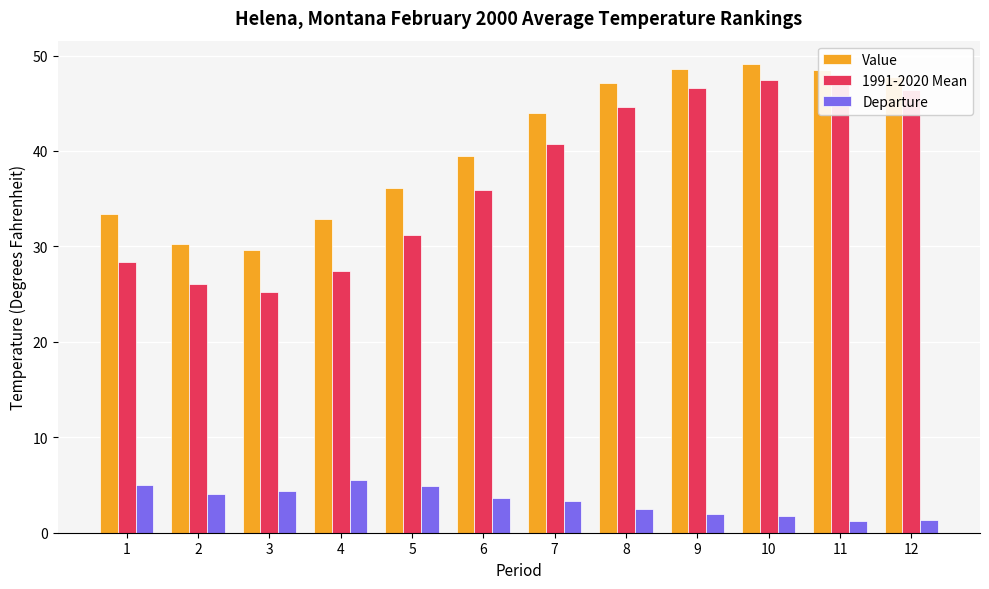

True or false: Value has a value of 12.0 at 8.

False